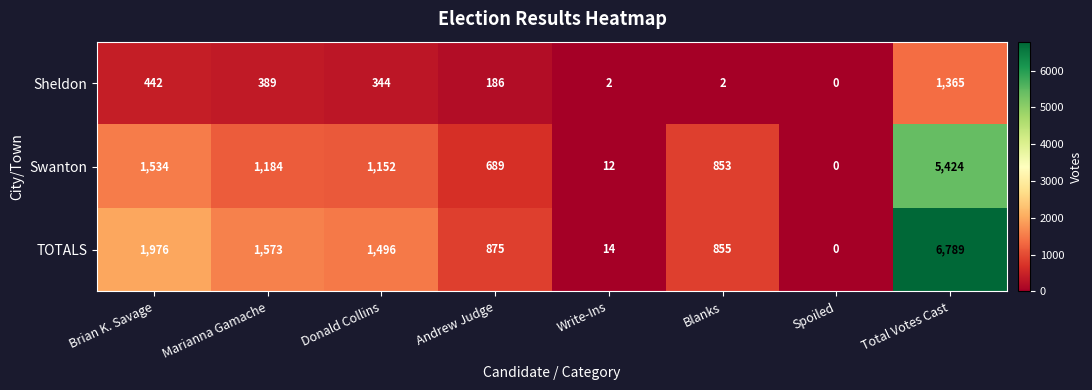

Where is Swanton nearest to the value 2712?

Brian K. Savage